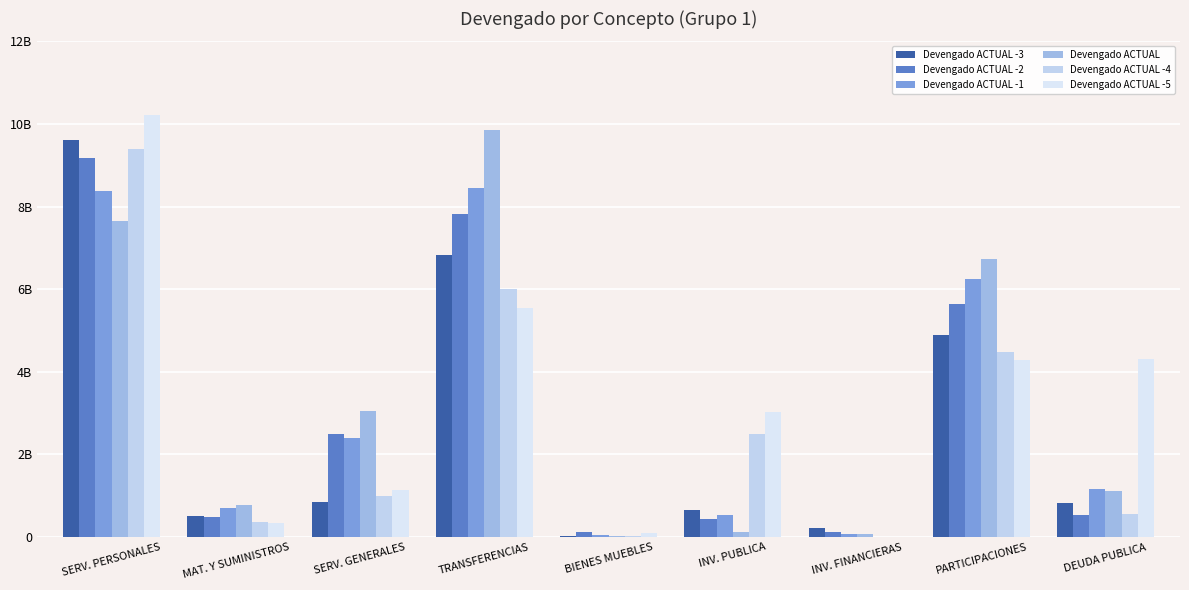

Does the chart contain stacked bars?

No